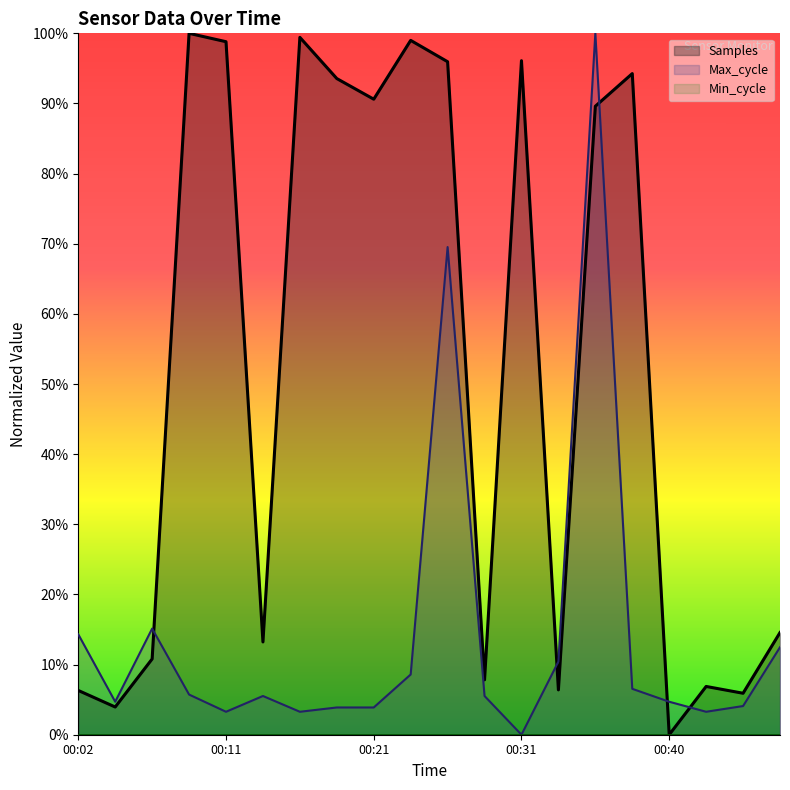

Reading left to right, transcribe all the data shown in this chart.

Samples: 0.1	0.0	0.1	1.0	1.0	0.1	1.0	0.9	0.9	1.0	1.0	0.1	1.0	0.1	0.9	0.9	0.0	0.1	0.1	0.1
Max_cycle: 0.1	0.0	0.2	0.1	0.0	0.1	0.0	0.0	0.0	0.1	0.7	0.1	0.0	0.1	1.0	0.1	0.0	0.0	0.0	0.1